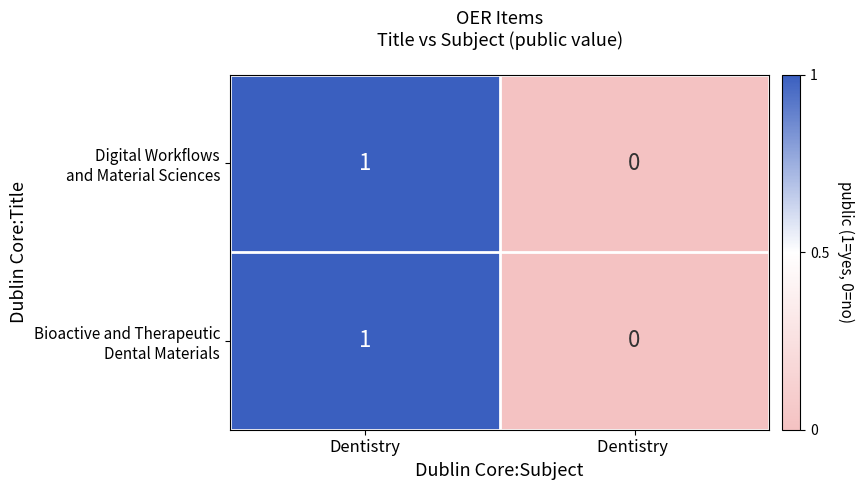

At which category does the chart reach its minimum across all series?

Dentistry 